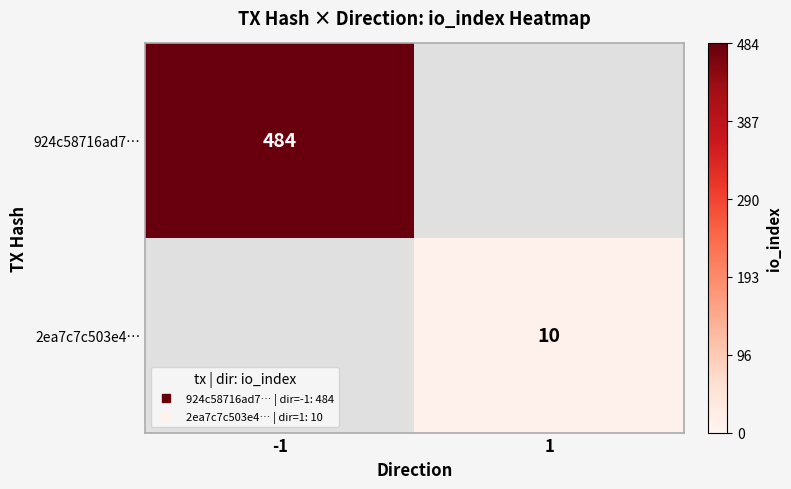

At 1, list the series in order from smallest to largest.

924c58716ad7…, 2ea7c7c503e4…